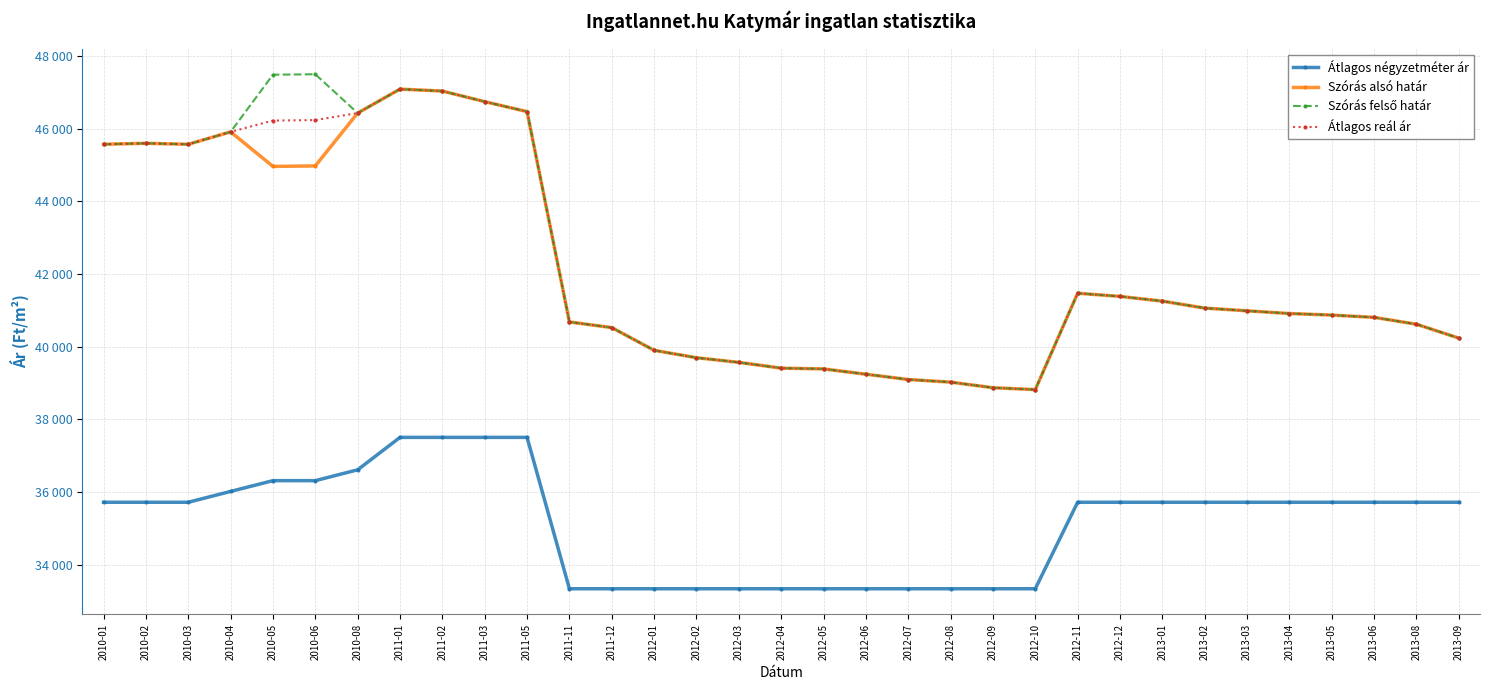

Count the number of categories in the chart.

33